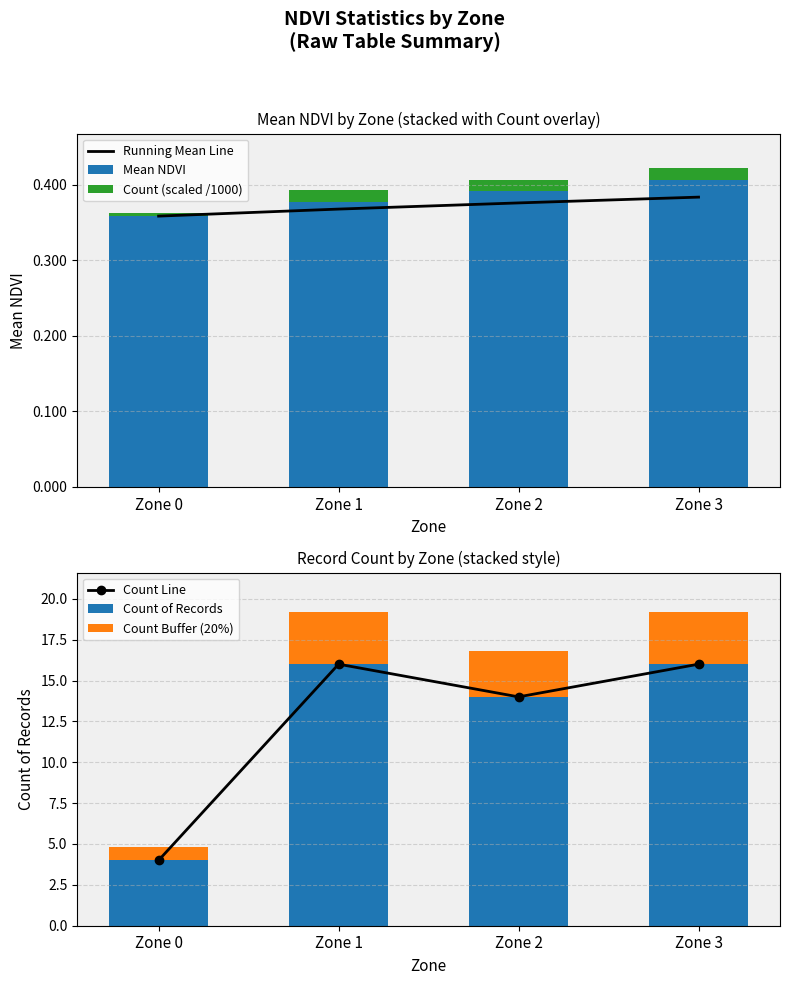

At Zone 1, list the series in order from smallest to largest.

Count (scaled /1000), Running Mean Line, Mean NDVI, Count Buffer (20%), Count Line, Count of Records